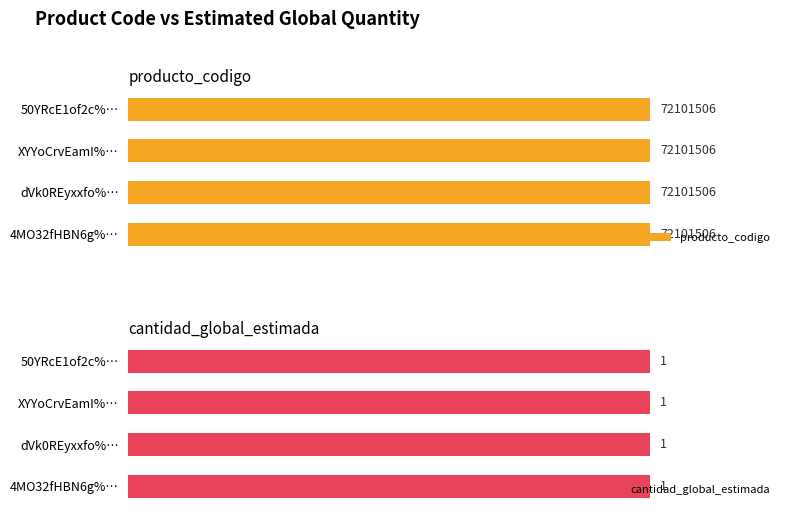

At which label is cantidad_global_estimada closest to 1?

4MO32fHBN6g%3D